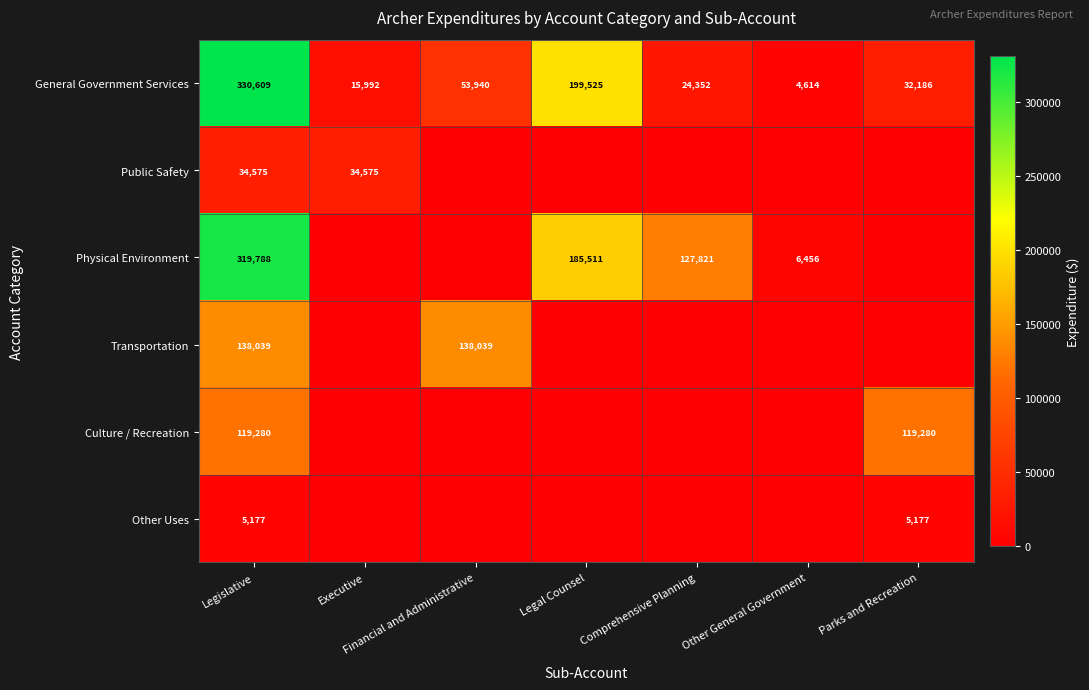

Between Financial and Administrative and Executive, which is larger?

Financial and Administrative